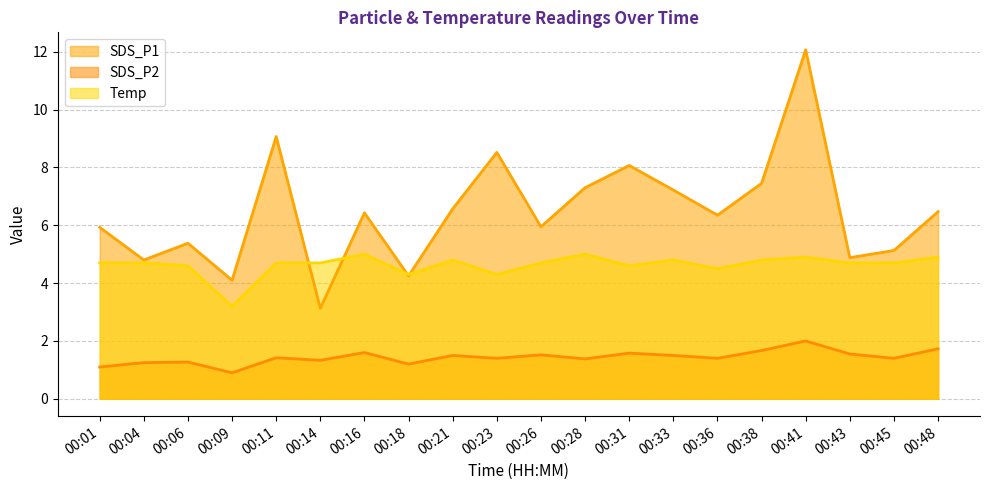

What is the total value across all series at 00:31?

14.2